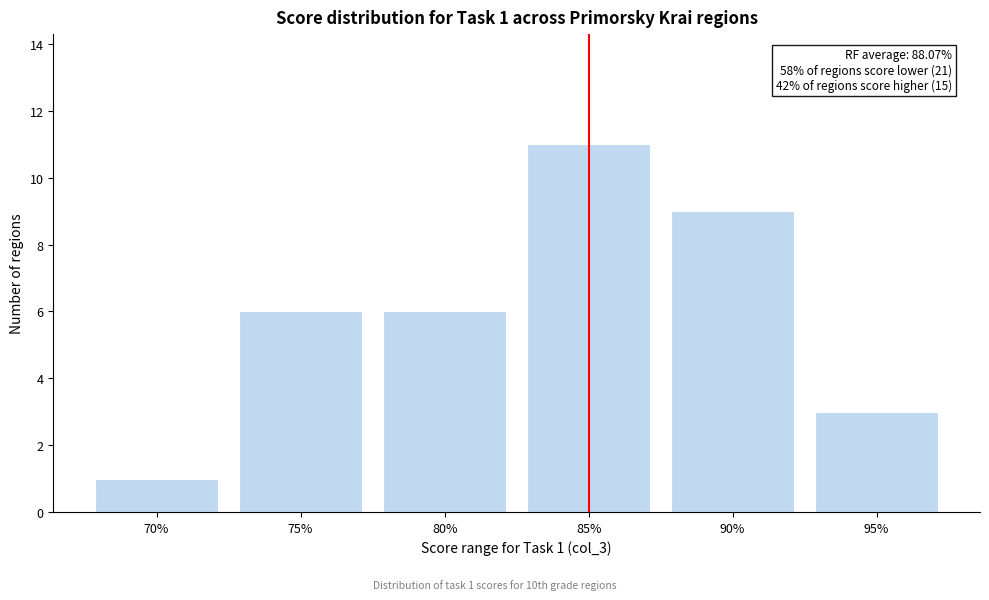

Reading right to left, what are all the values shown in this chart?

3	9	11	6	6	1